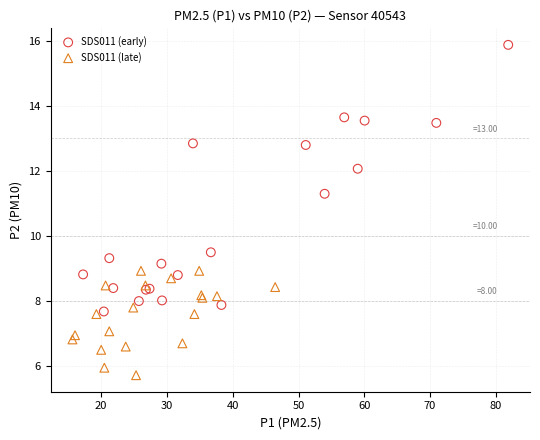

Which series has the widest spread of Y values?

SDS011 (early)